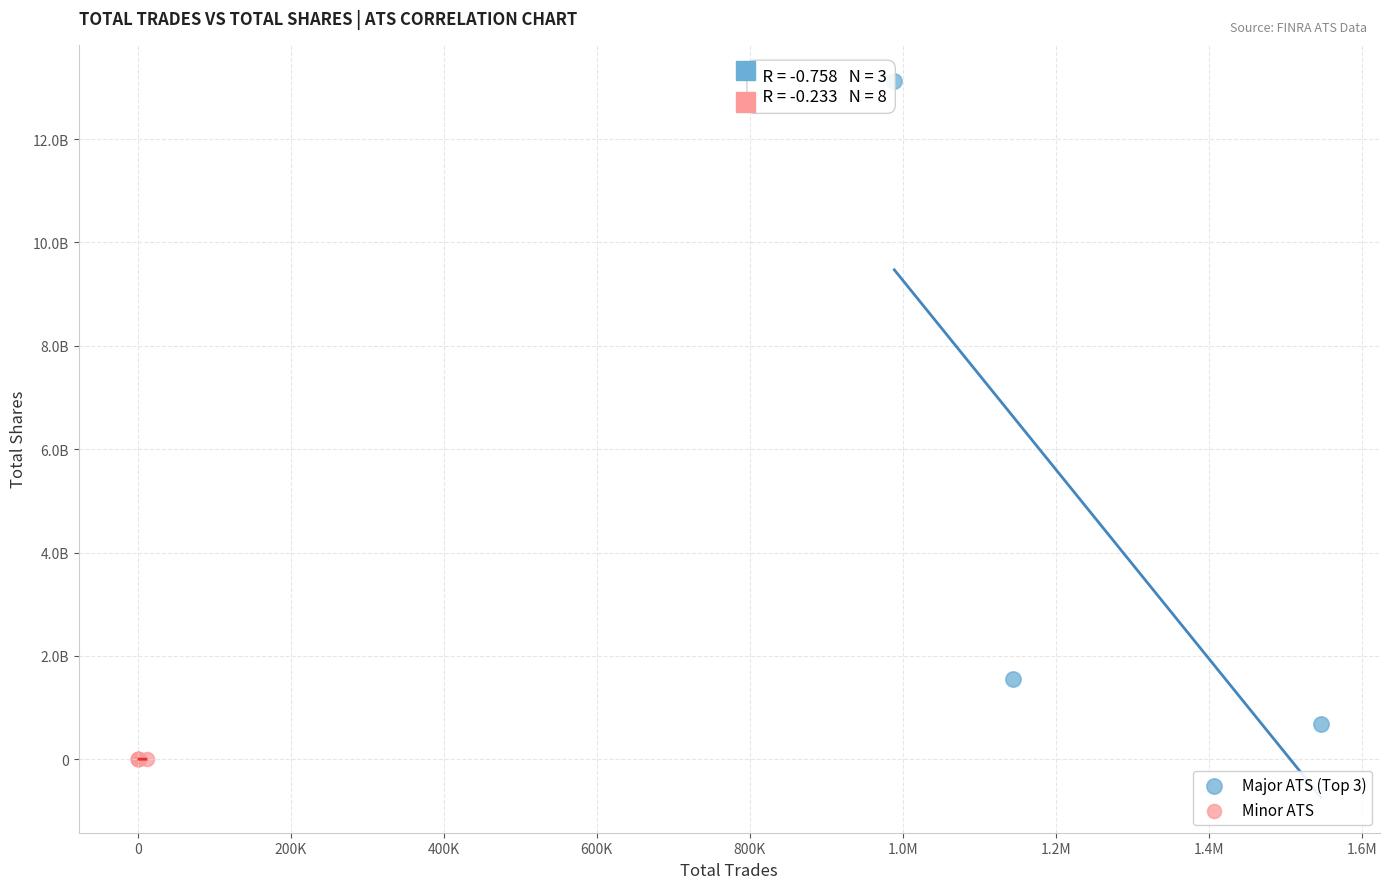

Which series has the largest Y range (max minus min)?

Major ATS (Top 3)